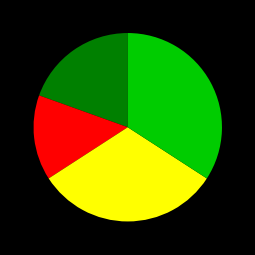

Is there any slice that represents more than half of the pie?

No